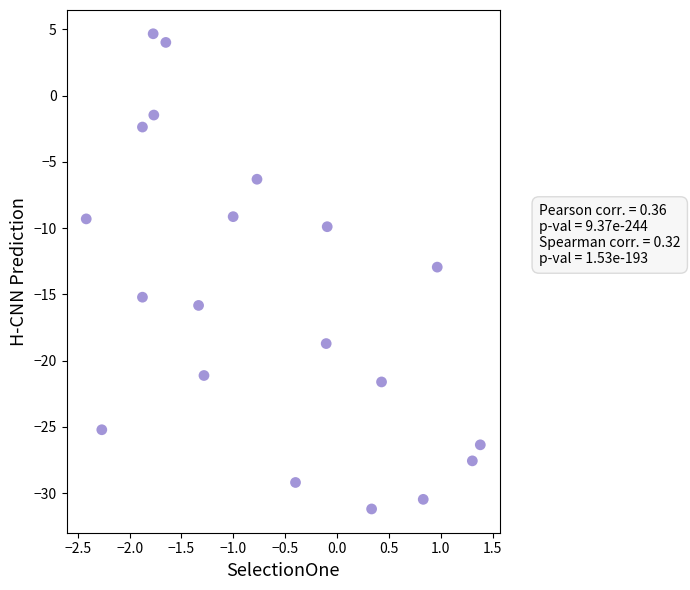

What is the range of Y values (max minus min)?

35.8